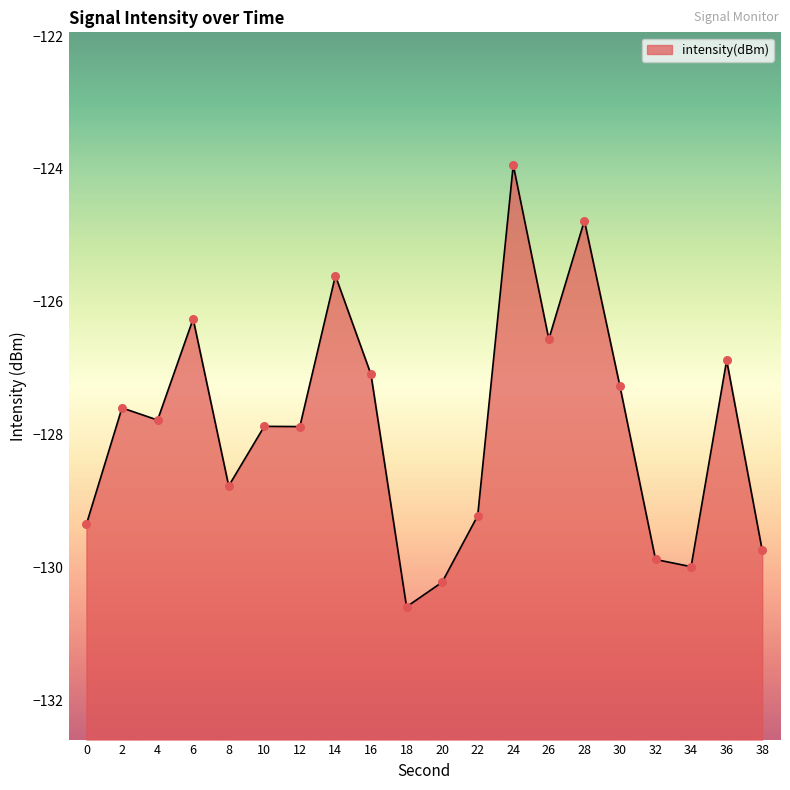

What is the change in value from 10 to 30?

+0.6